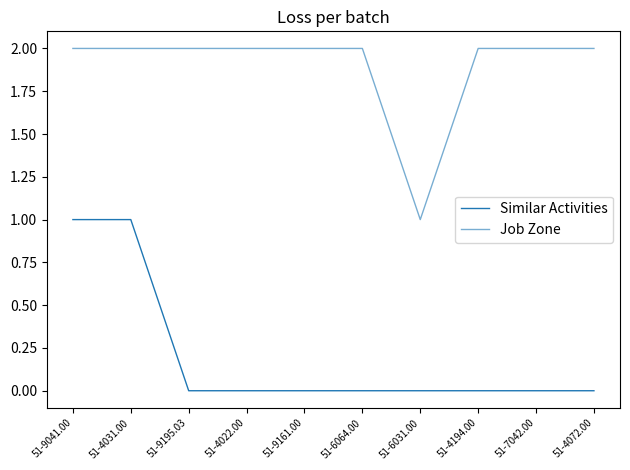

What is the difference between the maximum and minimum values in the Similar Activities series?

1